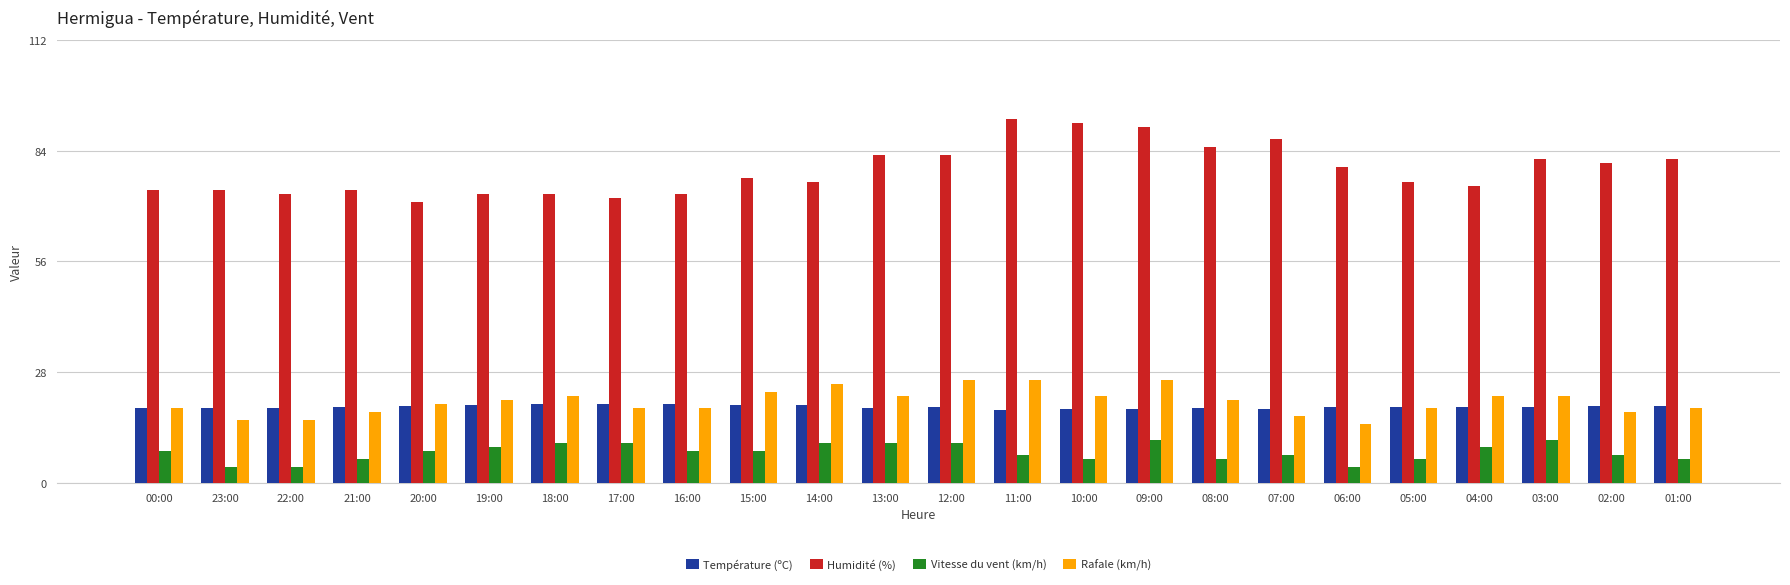

What is the highest value of the Humidité (%) series?

92.0